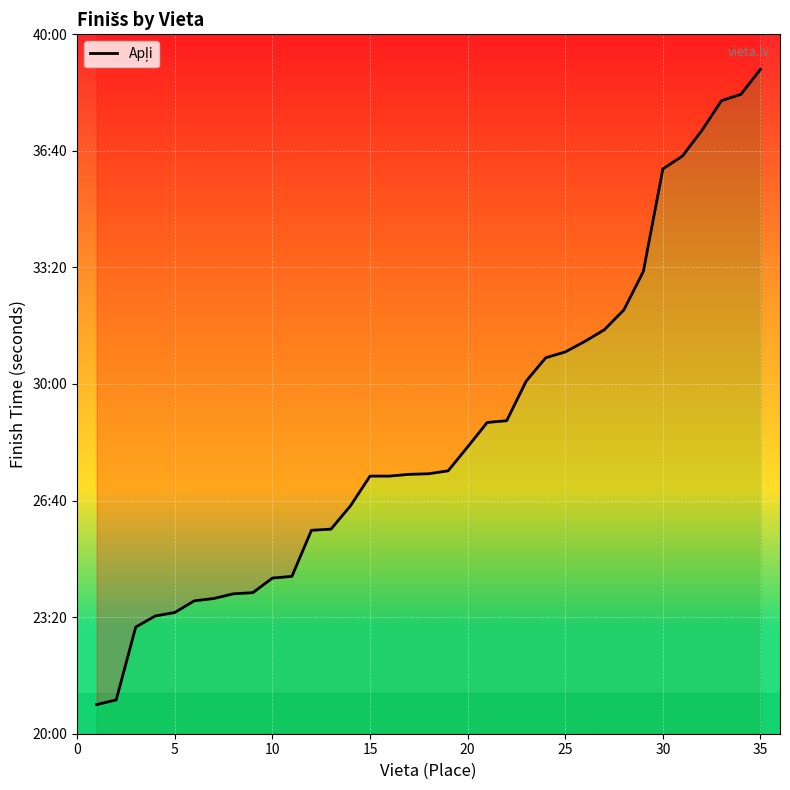

How many values are below 1646?

17